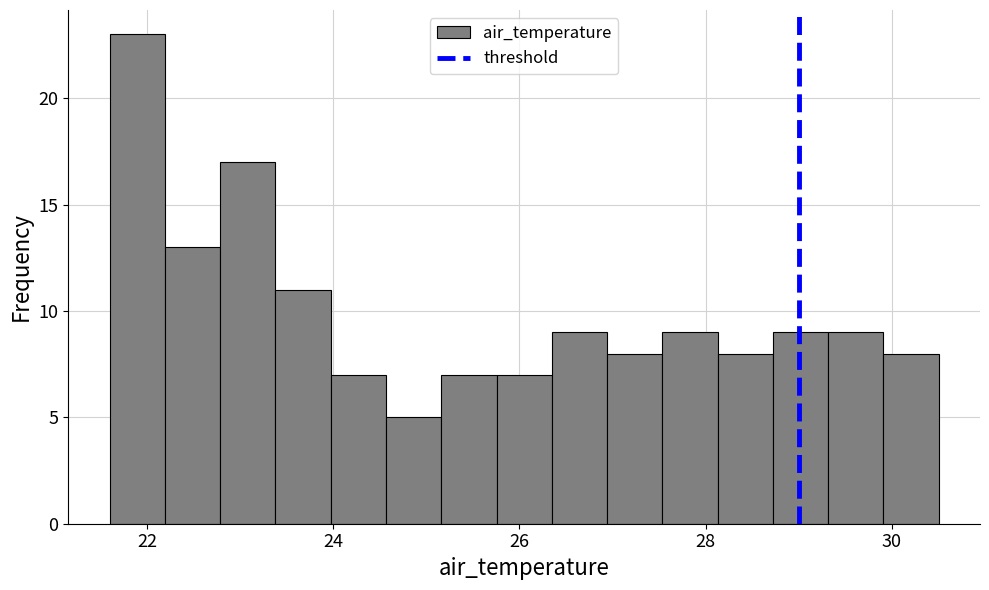

Read against the x-axis, roughly where is the centre of the tallest bar?

21.8